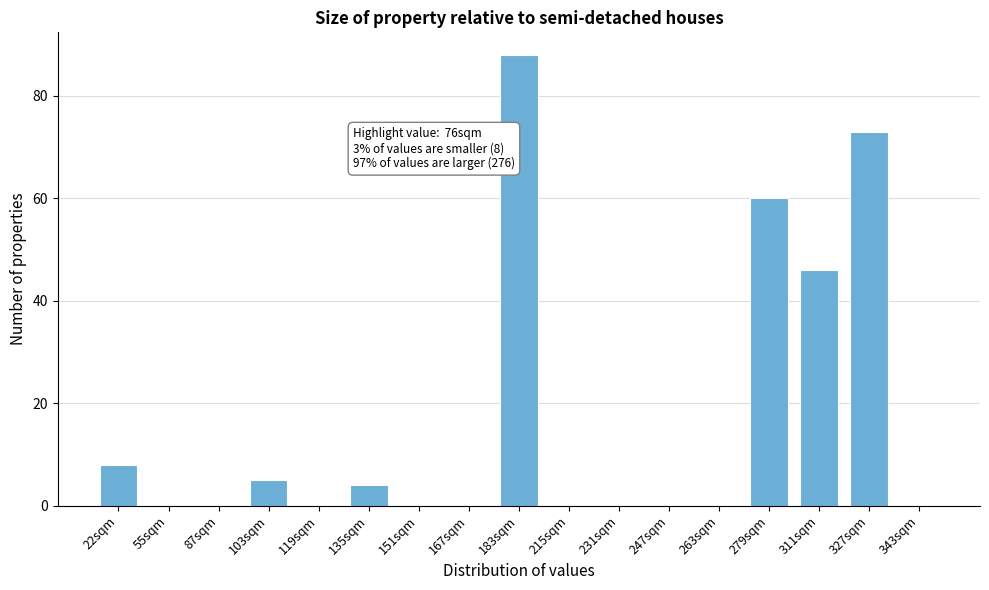

Reading left to right, extract all data points from this chart.

22sqm=8	55sqm=0	87sqm=0	103sqm=5	119sqm=0	135sqm=4	151sqm=0	167sqm=0	183sqm=88	215sqm=0	231sqm=0	247sqm=0	263sqm=0	279sqm=60	311sqm=46	327sqm=73	343sqm=0